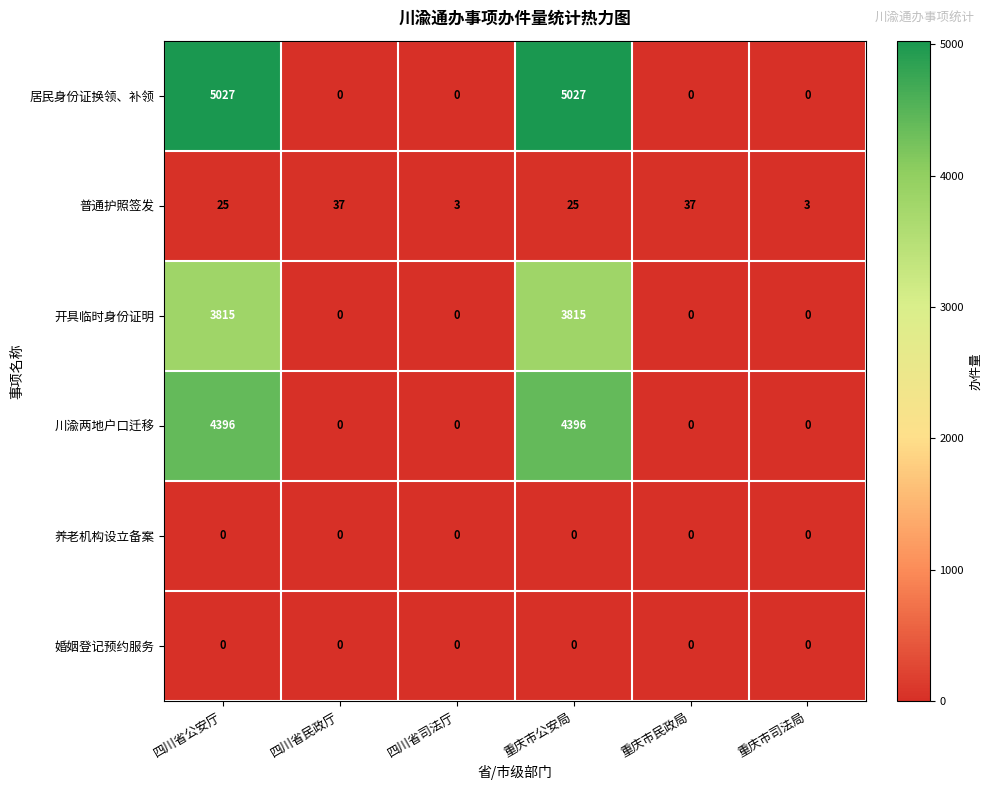

Which series changed the most between 四川省民政厅 and 四川省司法厅?

普通护照签发